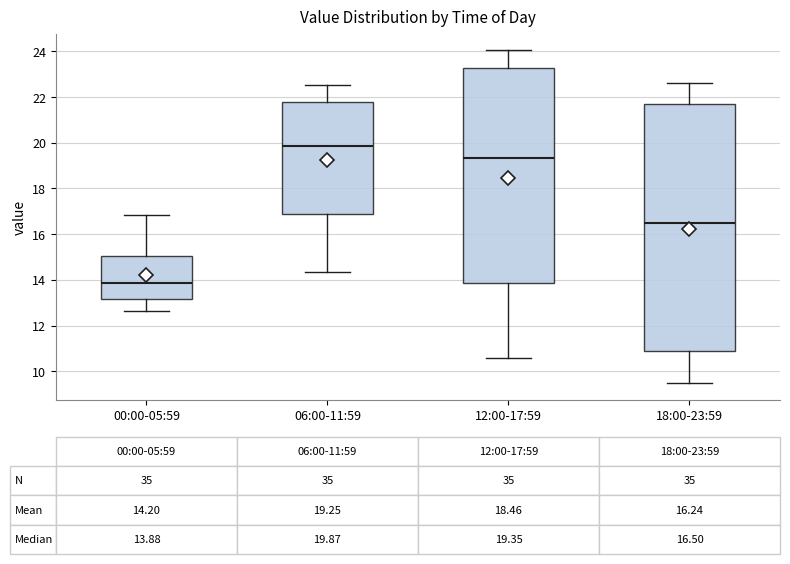

Which box's median line is the lowest?

00:00-05:59